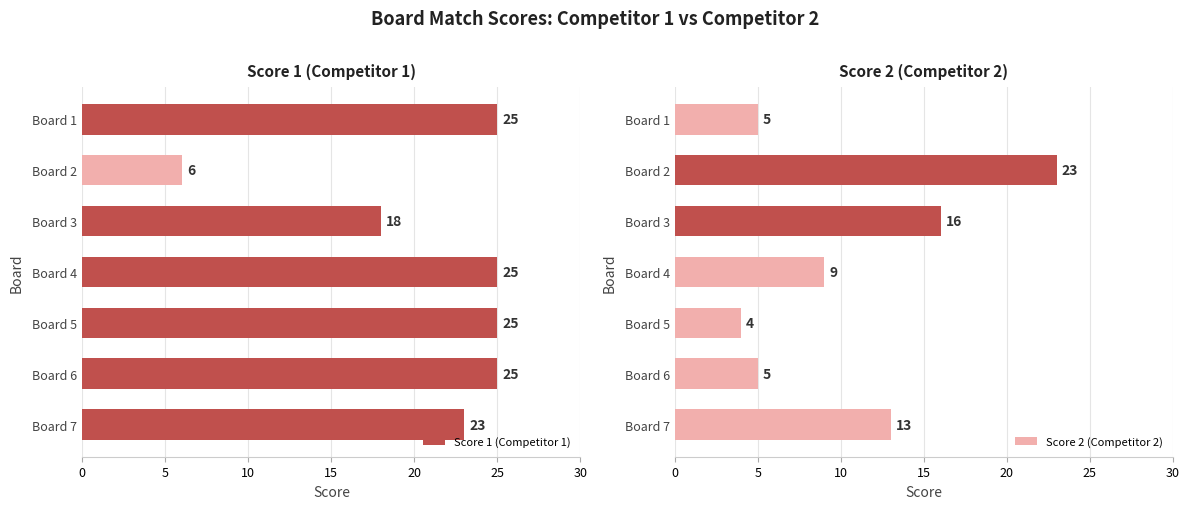

How many bars are there in total?

14